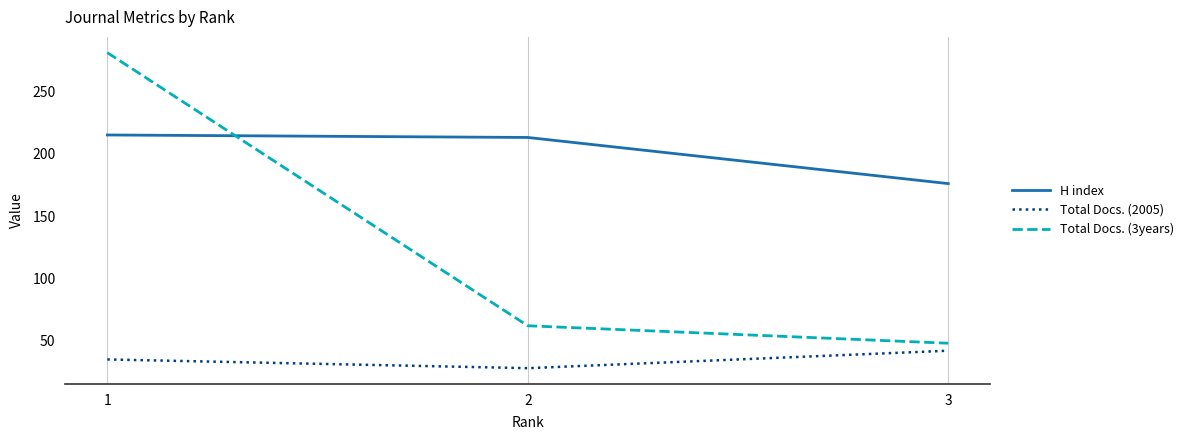

List the labels in order of Total Docs. (2005) value, smallest first.

2, 1, 3